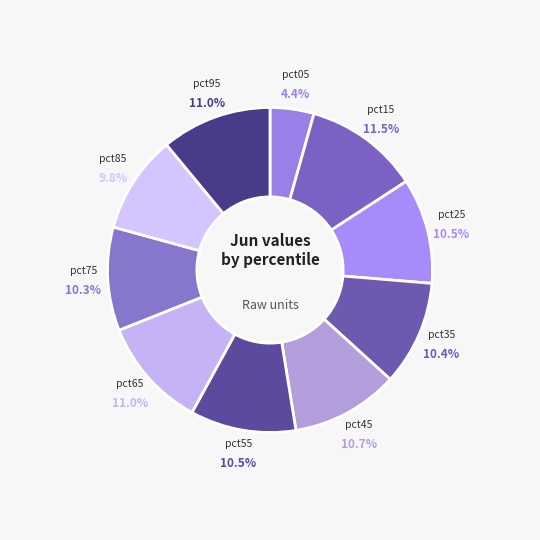

Which slice is the smallest?

pct05